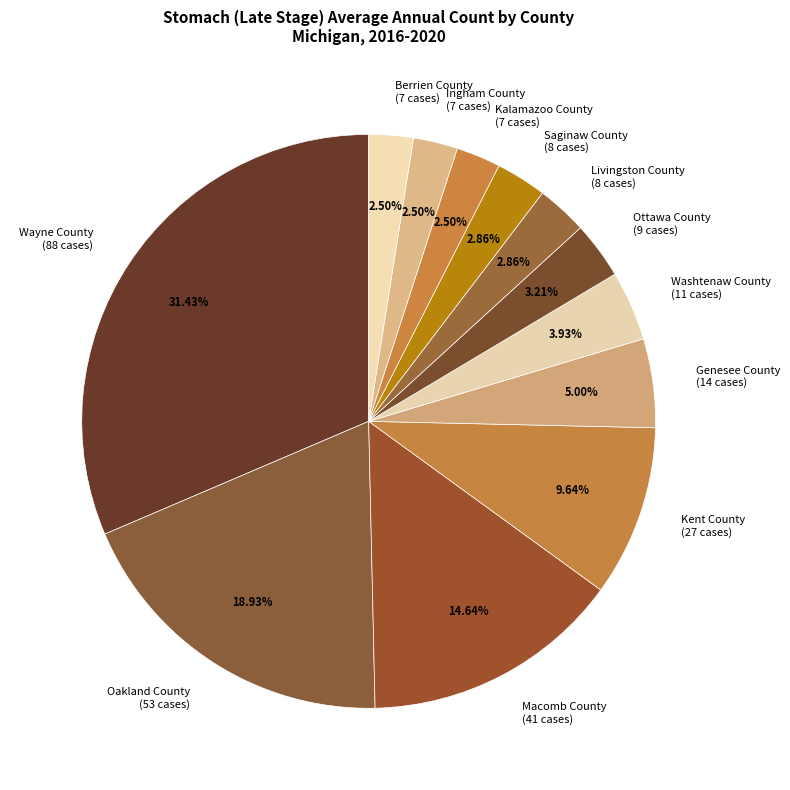

What is the ratio of the value at Oakland County (53 cases) to the value at Saginaw County (8 cases)?

6.6